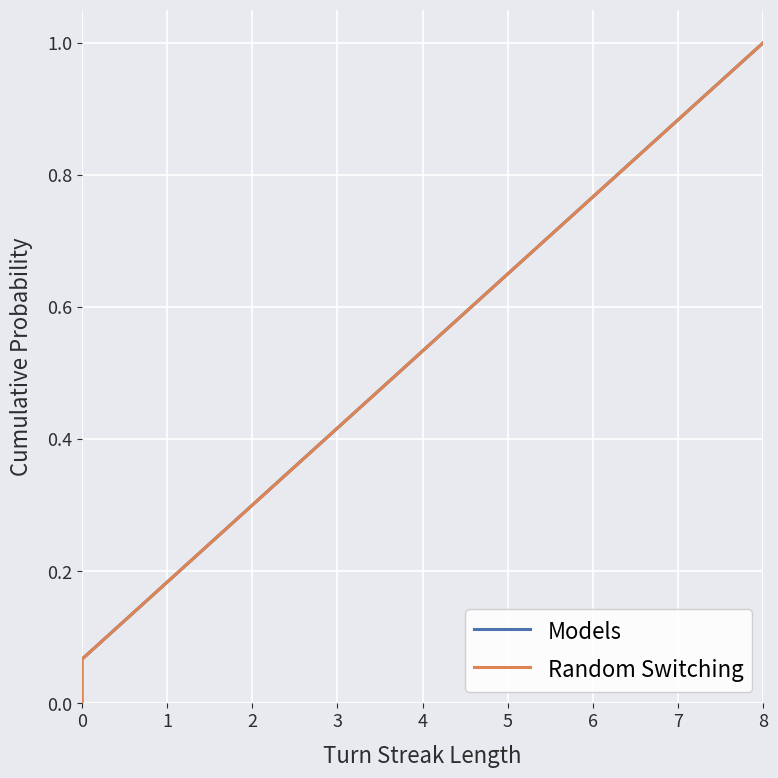

Reading left to right, transcribe all the data shown in this chart.

Models: 0.0	0.1	0.1	0.2	0.3	0.3	0.4	0.5	0.5	0.6	0.7	0.7	0.8	0.9	0.9	1.0
Random Switching: 0.0	0.1	0.1	0.2	0.3	0.3	0.4	0.5	0.5	0.6	0.7	0.7	0.8	0.9	0.9	1.0